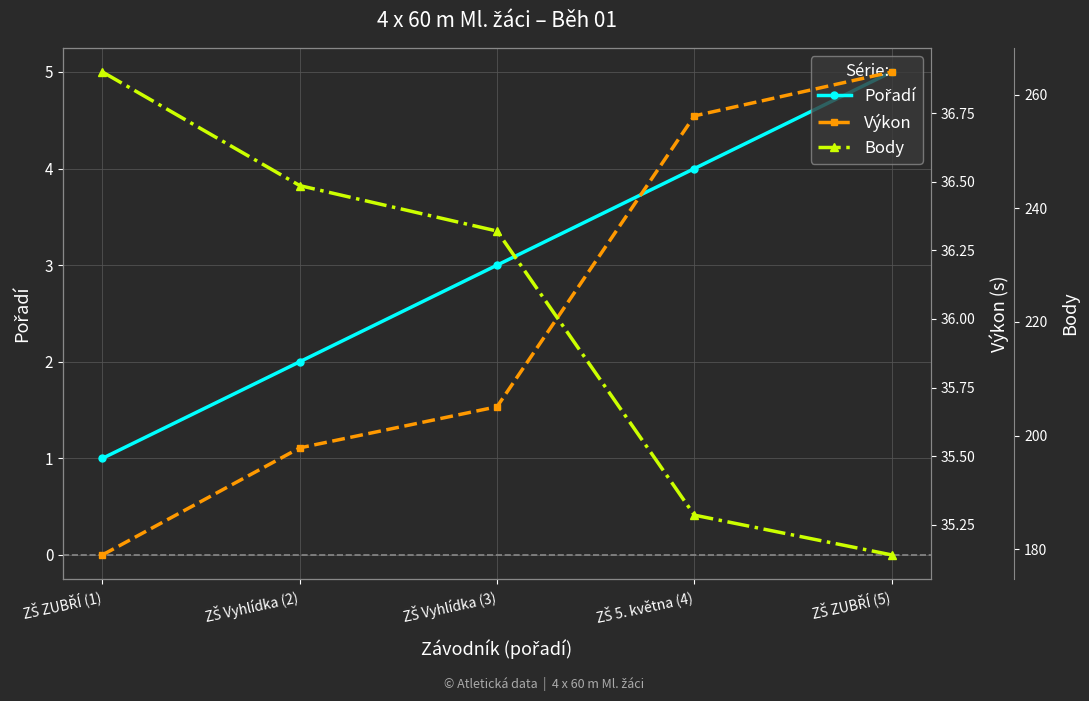

What is the average value of the Pořadí series?

3.0